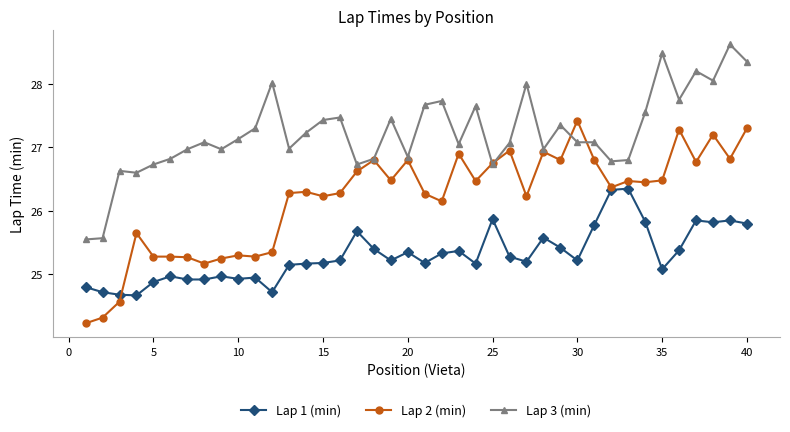

True or false: Lap 1 (min) and Lap 3 (min) cross at least once.

False